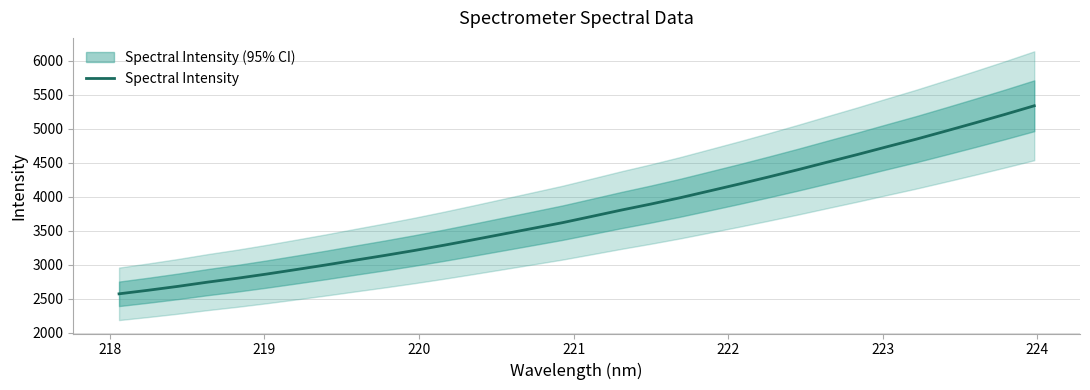

What is the lowest value of the Spectral Intensity series?

2574.1